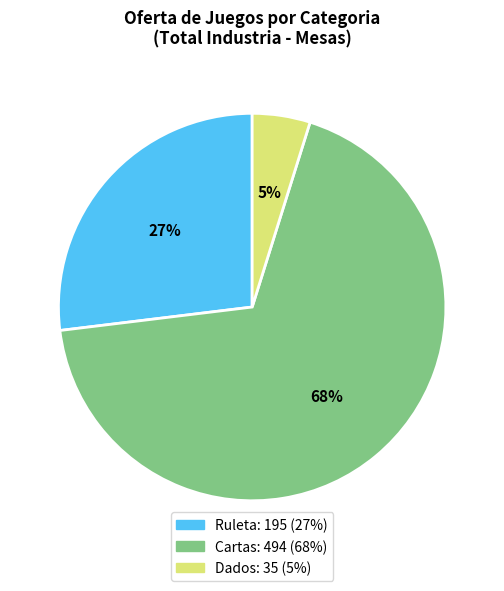

To the nearest percent, what is the average slice percentage?

33%